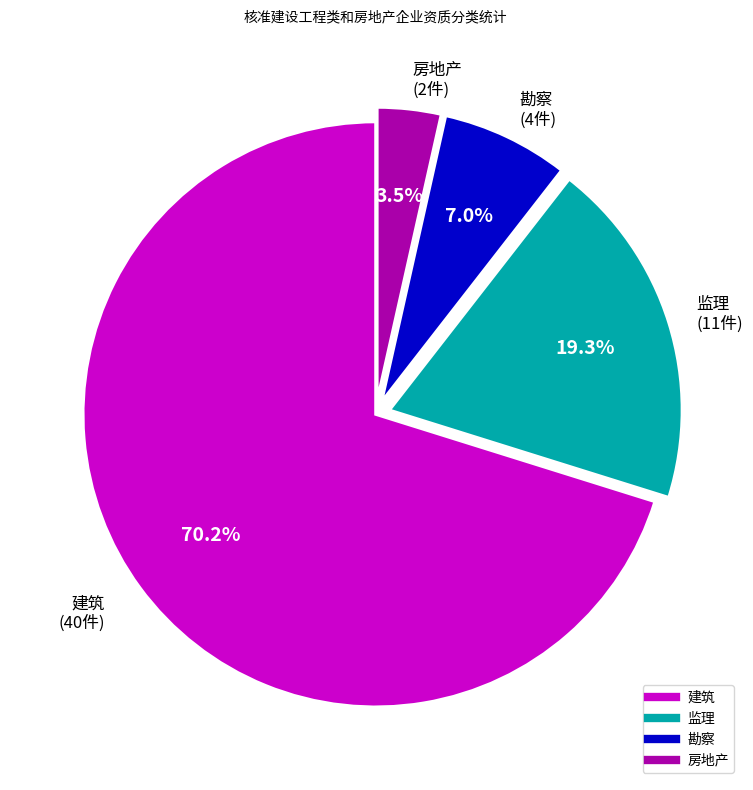

Which slice is the largest?

建筑